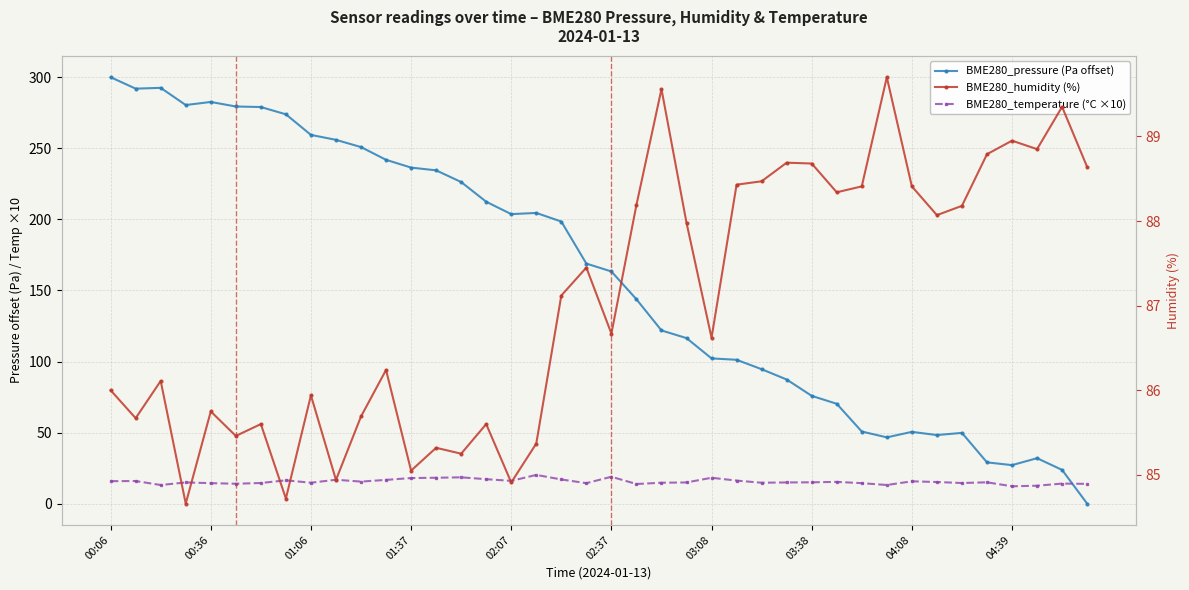

Does the chart have visible grid lines?

Yes